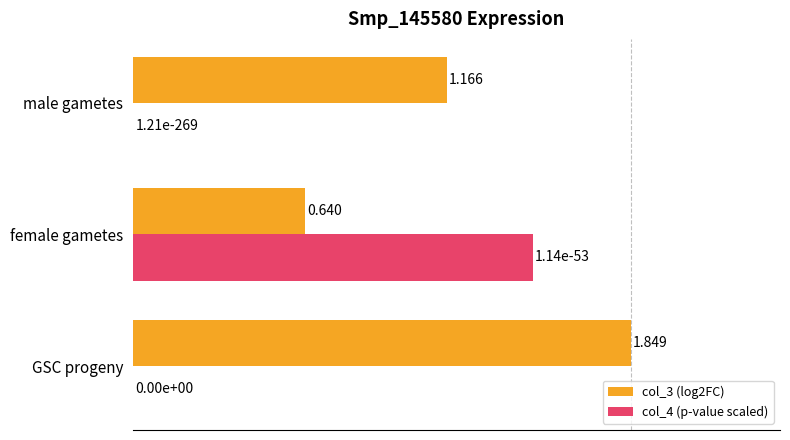

Which series has the largest total across all categories?

col_3 (log2FC)